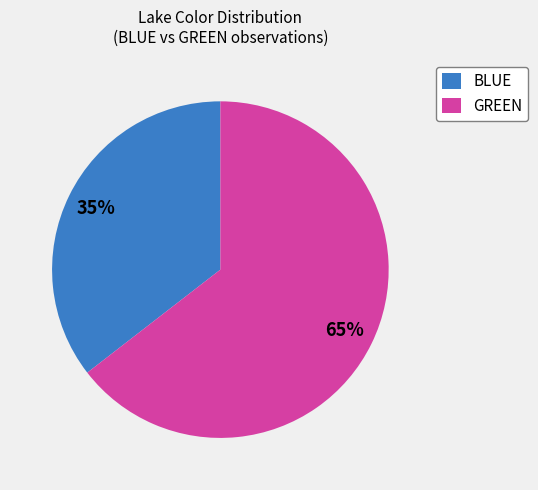

To the nearest percent, what is the combined percentage of GREEN and BLUE?

100%